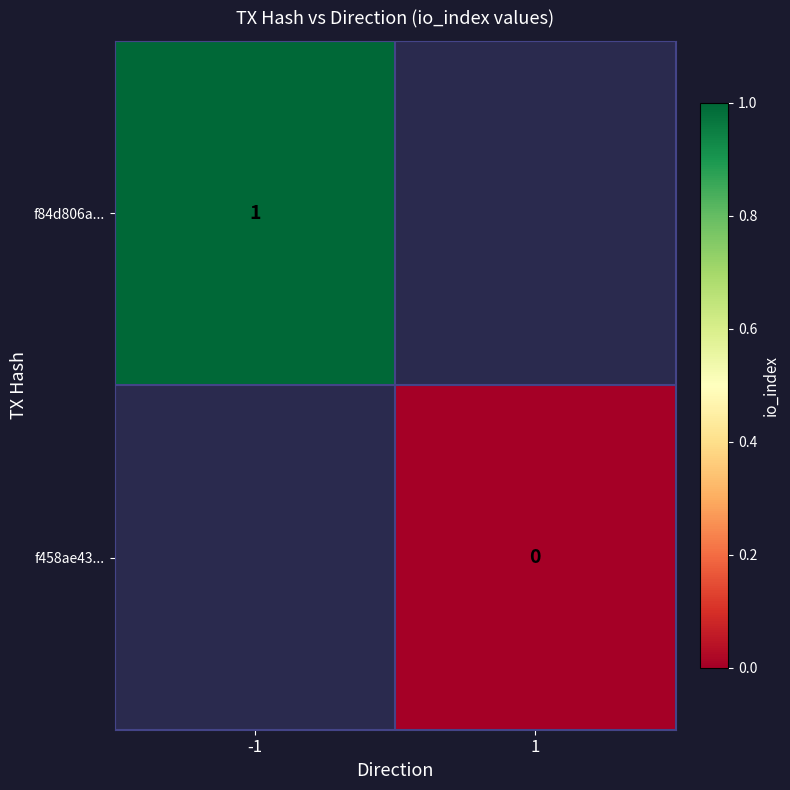

True or false: f84d806a... has a value of 1 at -1.

True